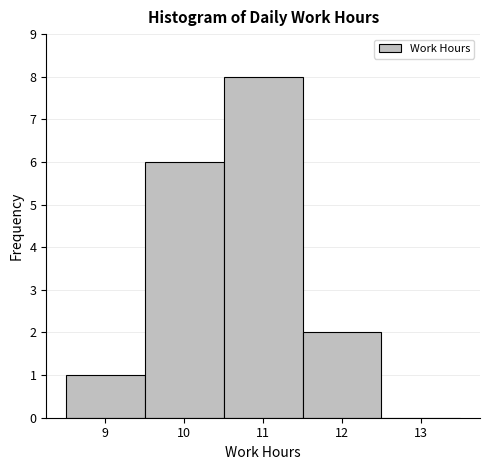

How tall is the bar that spans 9.5 to 10.5 on the x-axis? The values are not printed on the chart, so give them approximately, as read against the axis.

6